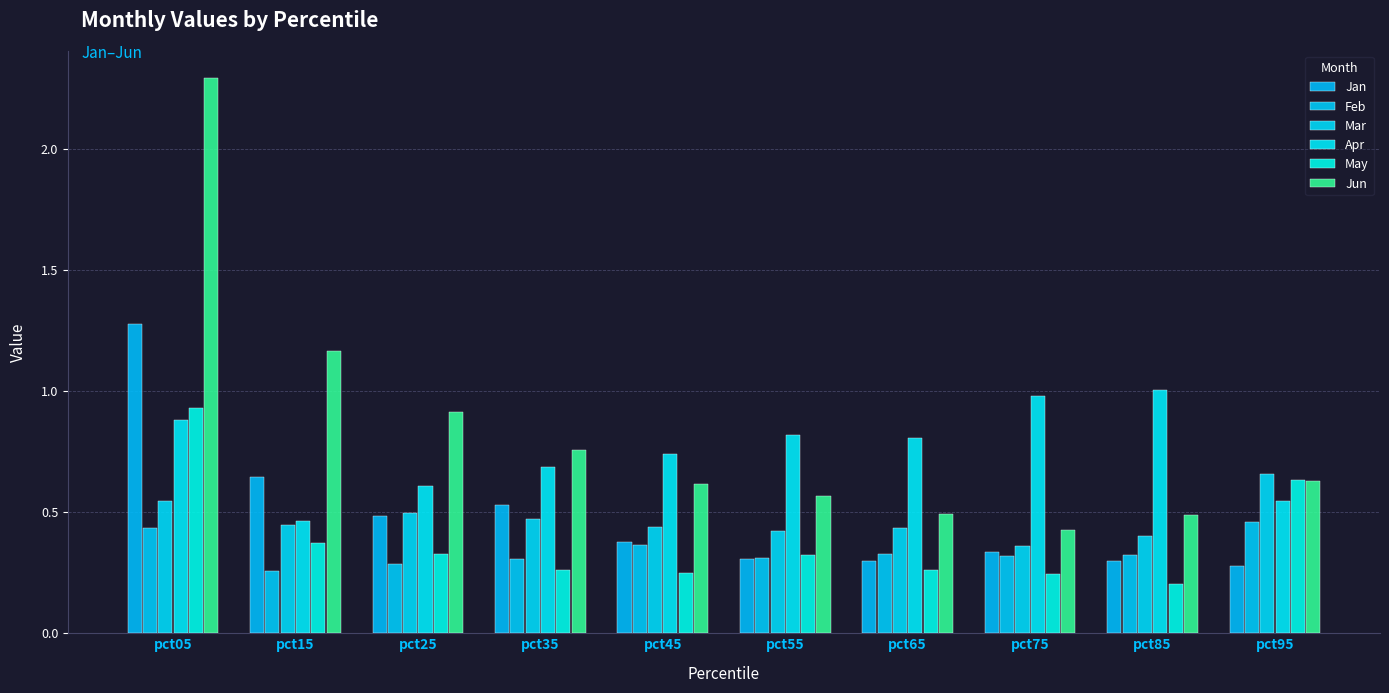

Which category has the lowest value across all series?

pct85